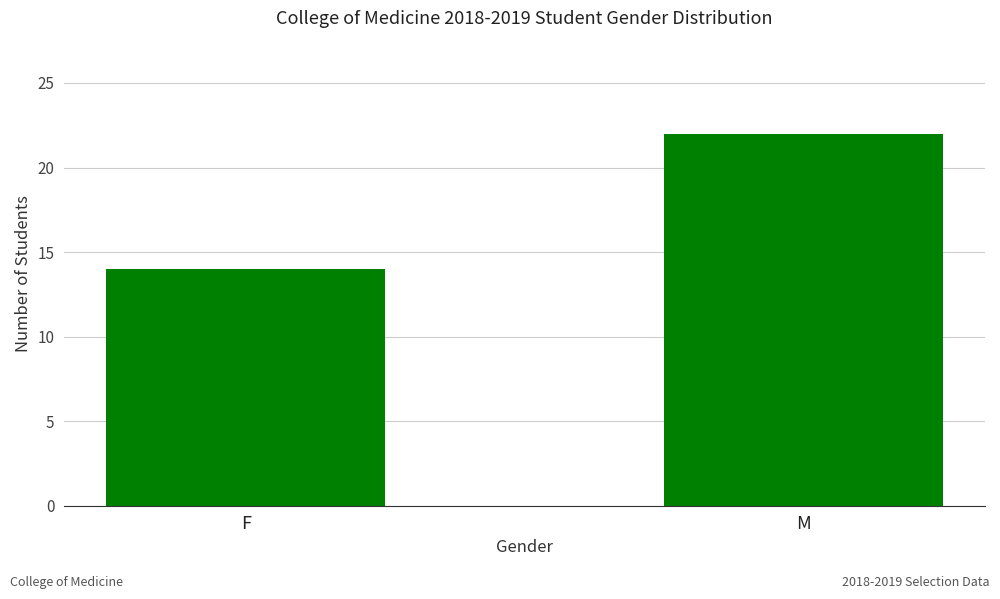

What is the sum of the values at F and M?

36